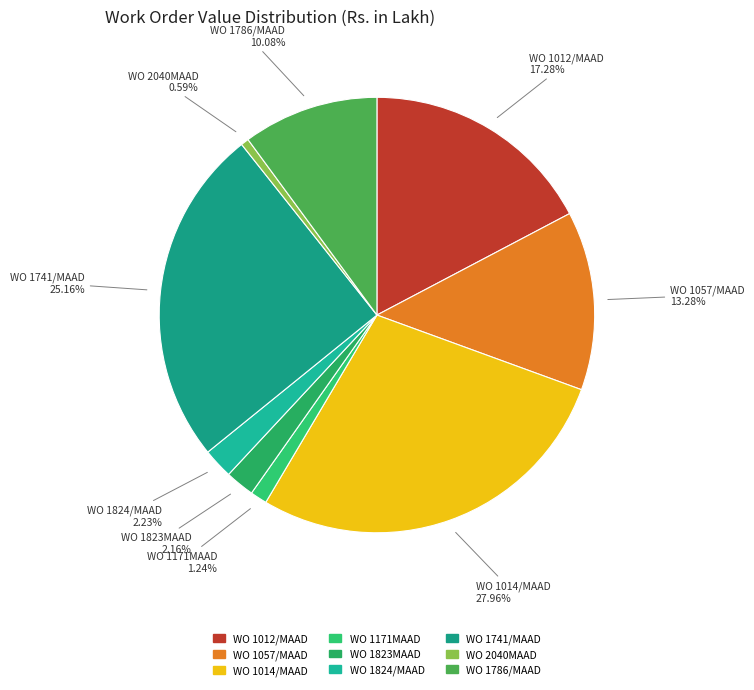

Is WO 1012/MAAD the majority of the pie?

No